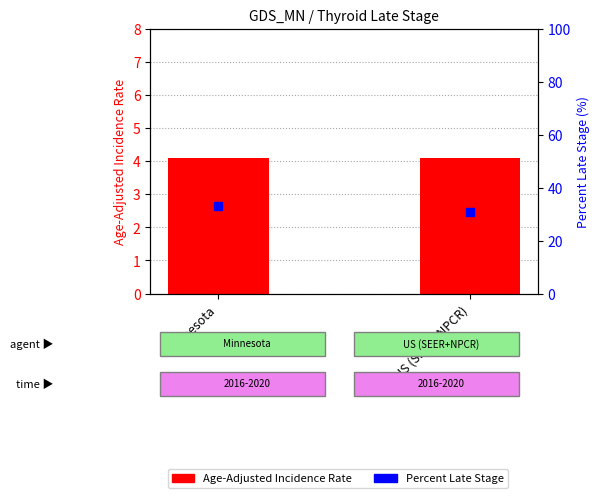

Which series contains the lowest Y value?

Age-Adjusted Rate